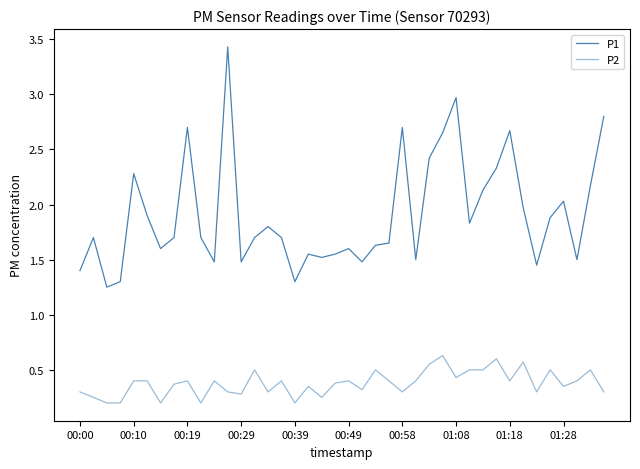

Reading left to right, transcribe all the data shown in this chart.

P1: 1.4	1.7	1.2	1.3	2.3	1.9	1.6	1.7	2.7	1.7	1.5	3.4	1.5	1.7	1.8	1.7	1.3	1.6	1.5	1.6	1.6	1.5	1.6	1.6	2.7	1.5	2.4	2.6	3.0	1.8	2.1	2.3	2.7	2.0	1.4	1.9	2.0	1.5	2.2	2.8
P2: 0.3	0.2	0.2	0.2	0.4	0.4	0.2	0.4	0.4	0.2	0.4	0.3	0.3	0.5	0.3	0.4	0.2	0.3	0.2	0.4	0.4	0.3	0.5	0.4	0.3	0.4	0.6	0.6	0.4	0.5	0.5	0.6	0.4	0.6	0.3	0.5	0.3	0.4	0.5	0.3